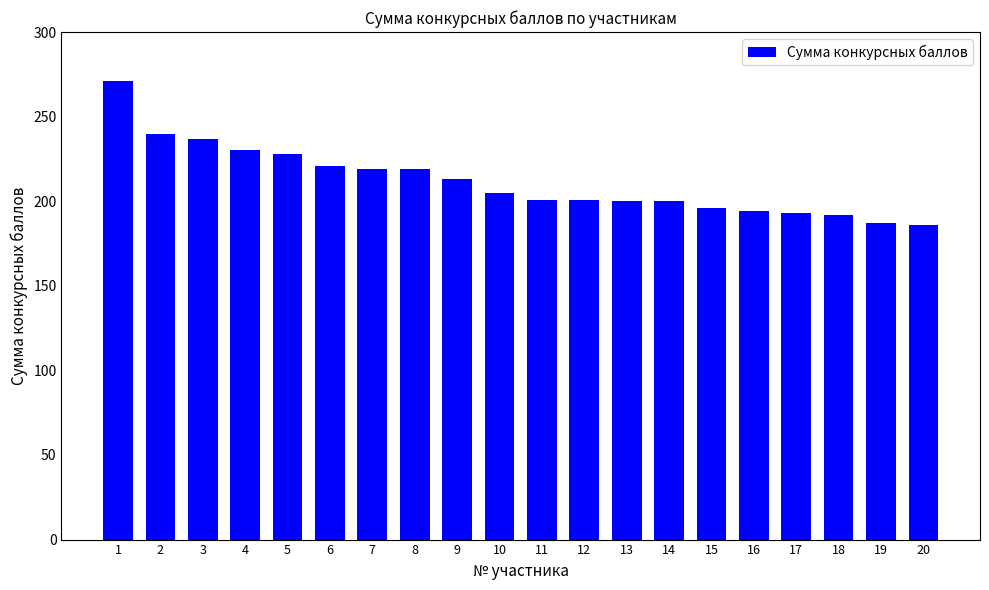

True or false: the data shows 318 at 18.

False